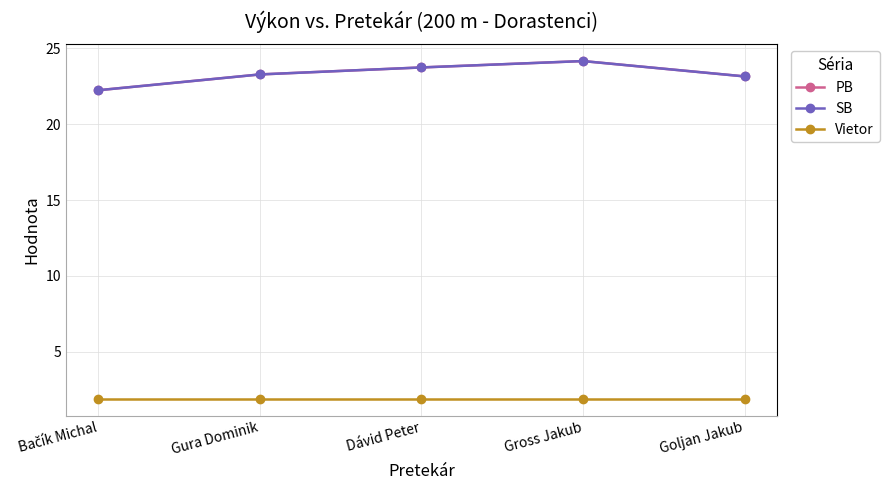

True or false: Vietor has more than 1 interior local peaks.

False